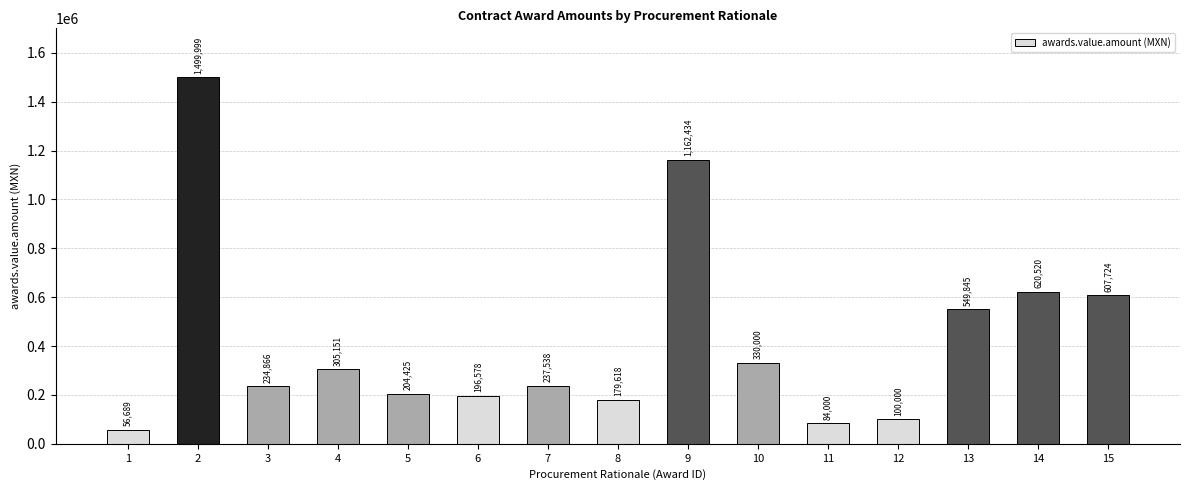

Does the chart contain stacked bars?

No